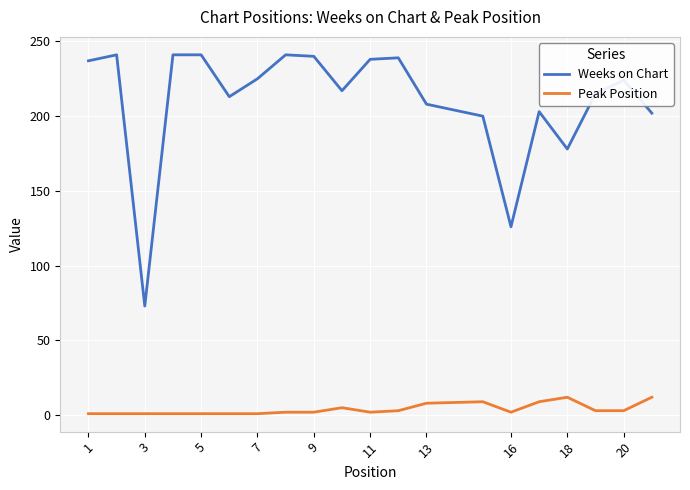

True or false: Weeks on Chart and Peak Position intersect in this chart.

False